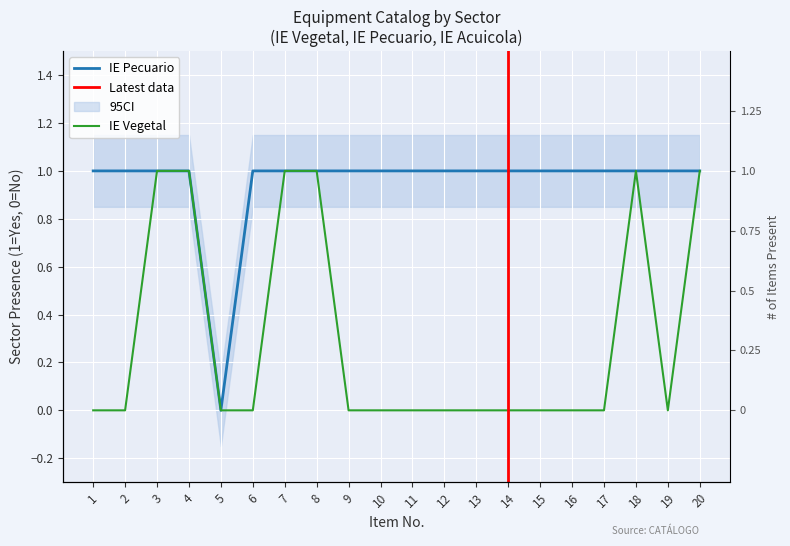

Reading left to right, what are all the values shown in this chart?

IE Vegetal: 0	0	1	1	0	0	1	1	0	0	0	0	0	0	0	0	0	1	0	1
IE Pecuario: 1	1	1	1	0	1	1	1	1	1	1	1	1	1	1	1	1	1	1	1